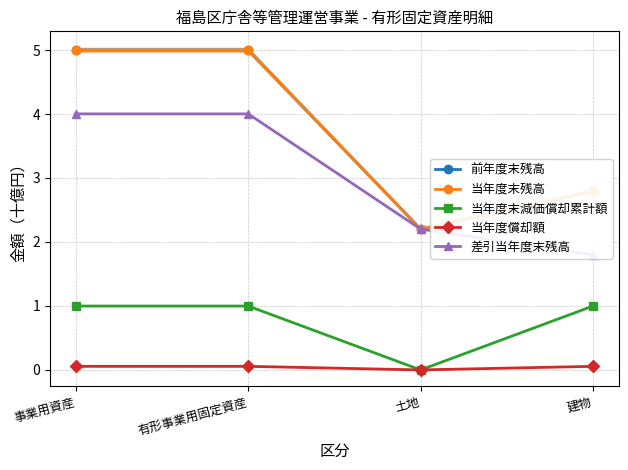

What position from the left is 事業用資産?

1